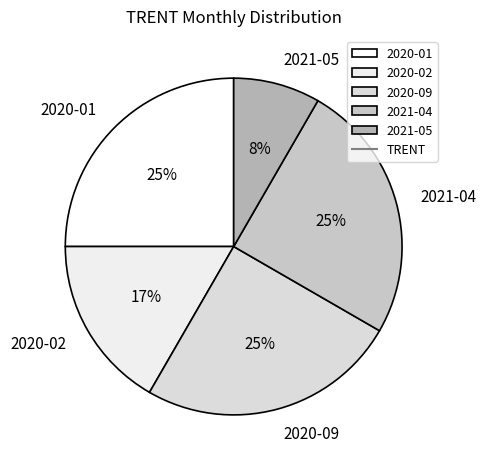

Approximately how many times larger is the value at 2020-02 compared to 2020-01?

0.7